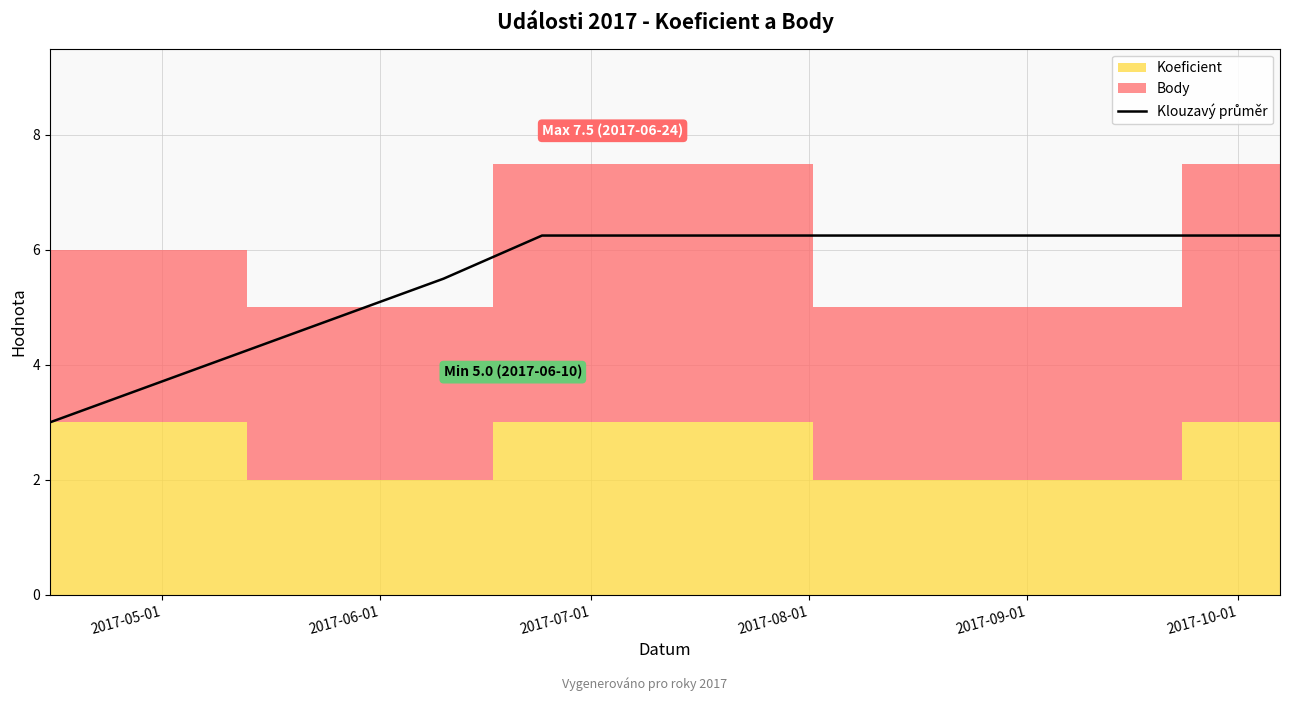

The chart shows a value of 1.3 at 2017-05-01. True or false?

False